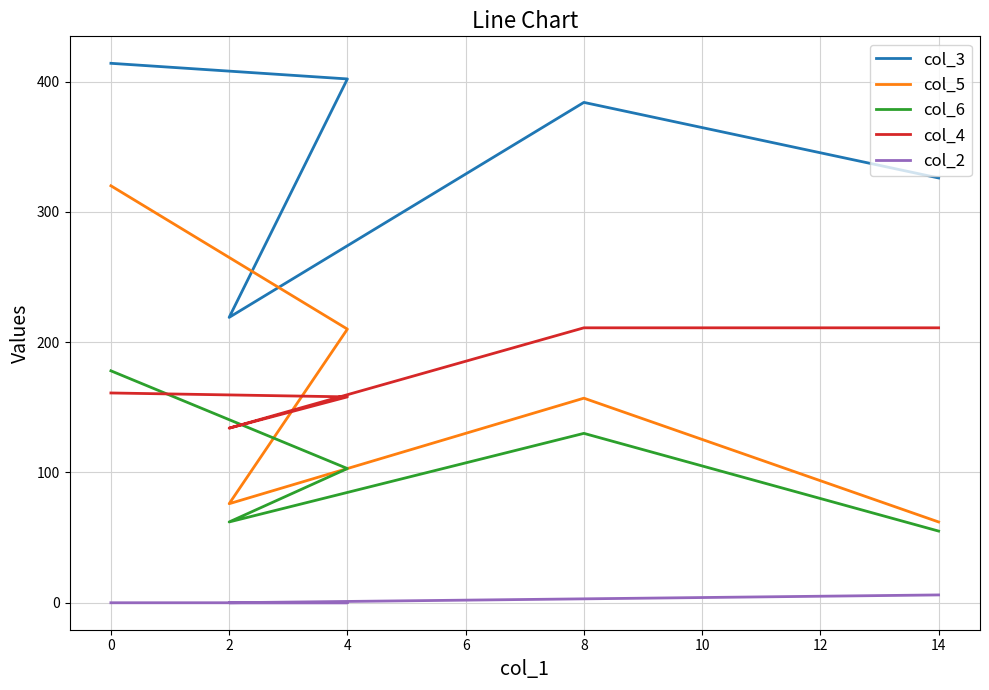

How many intersections are there between col_6 and col_4?

1